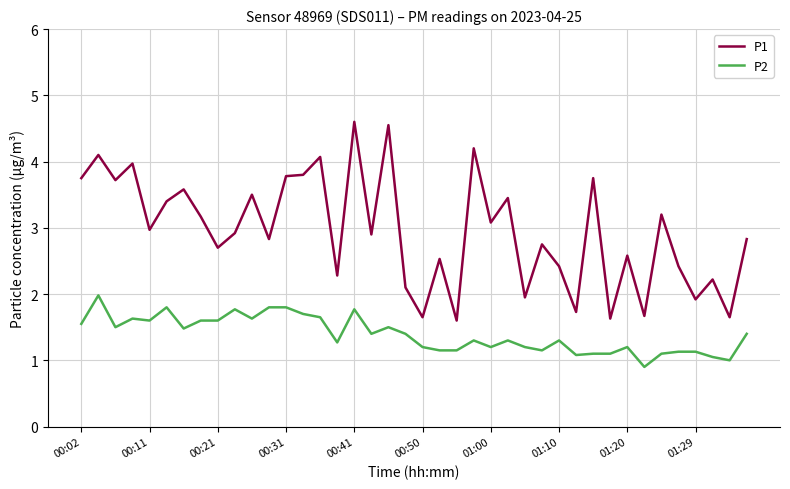

True or false: P2 has more than 2 points higher than both neighbors.

True